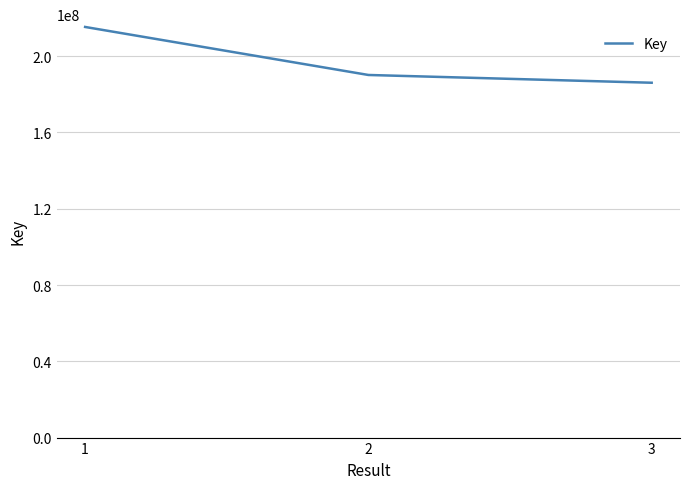

Reading right to left, what are all the values shown in this chart?

186047111	190119498	215295875